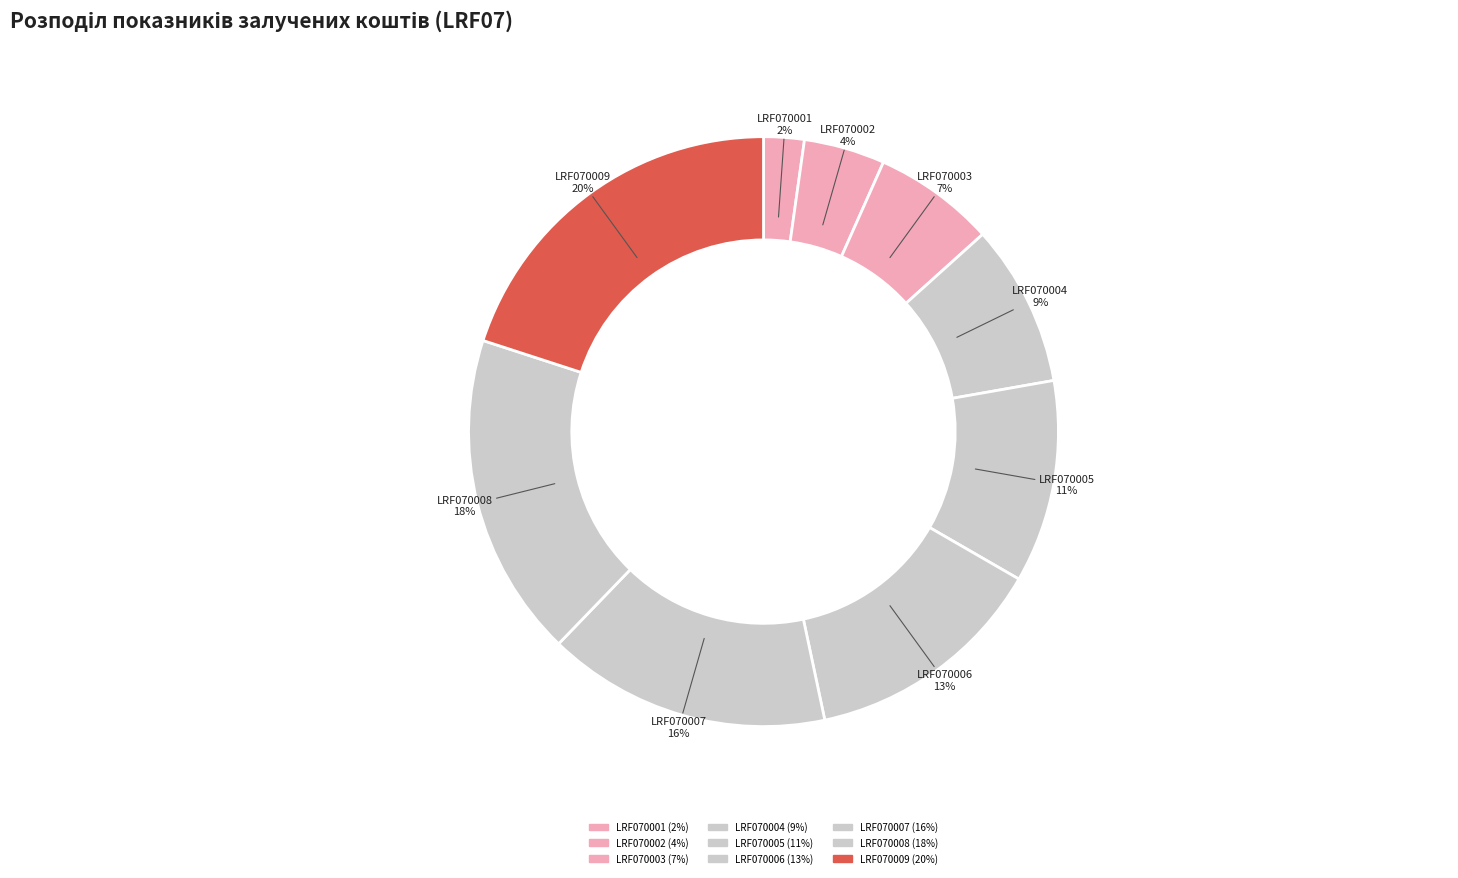

Which has a higher value, LRF070008 or LRF070006?

LRF070008